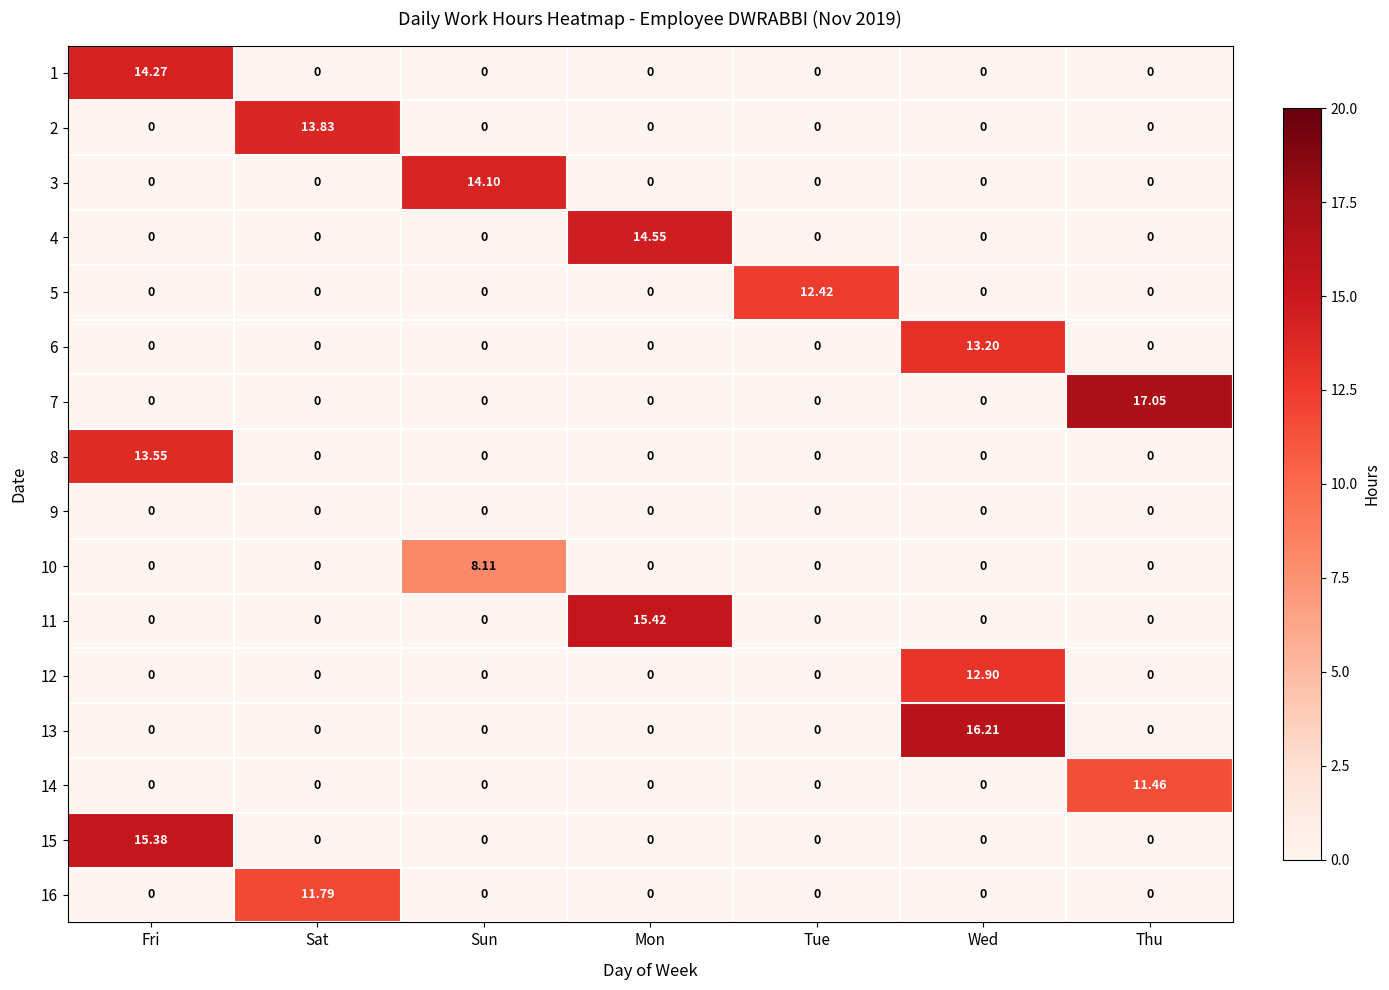

At which category does the chart reach its peak across all series?

Thu